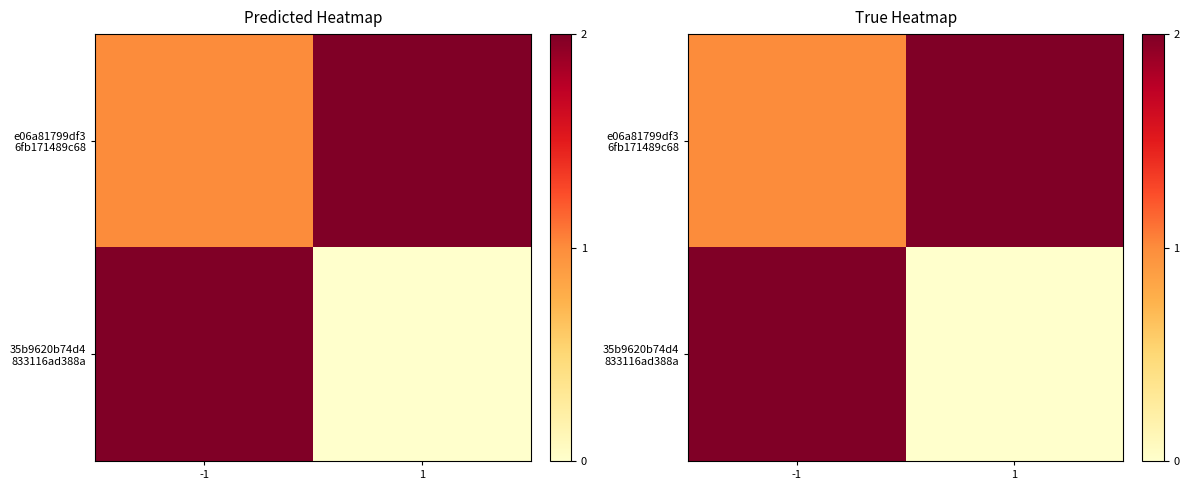

At which category is the sum across all series the highest?

-1